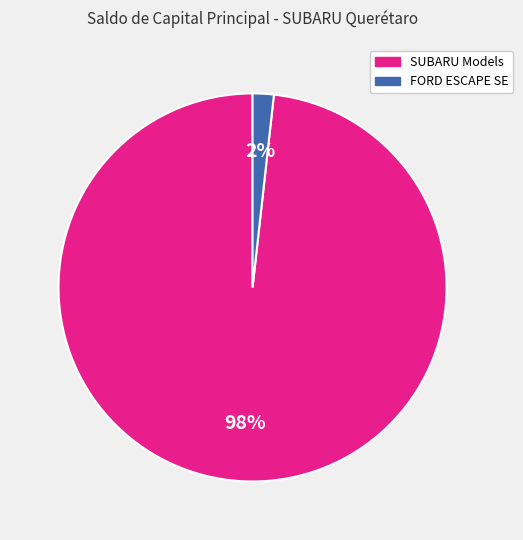

How many slices are in this pie chart?

2